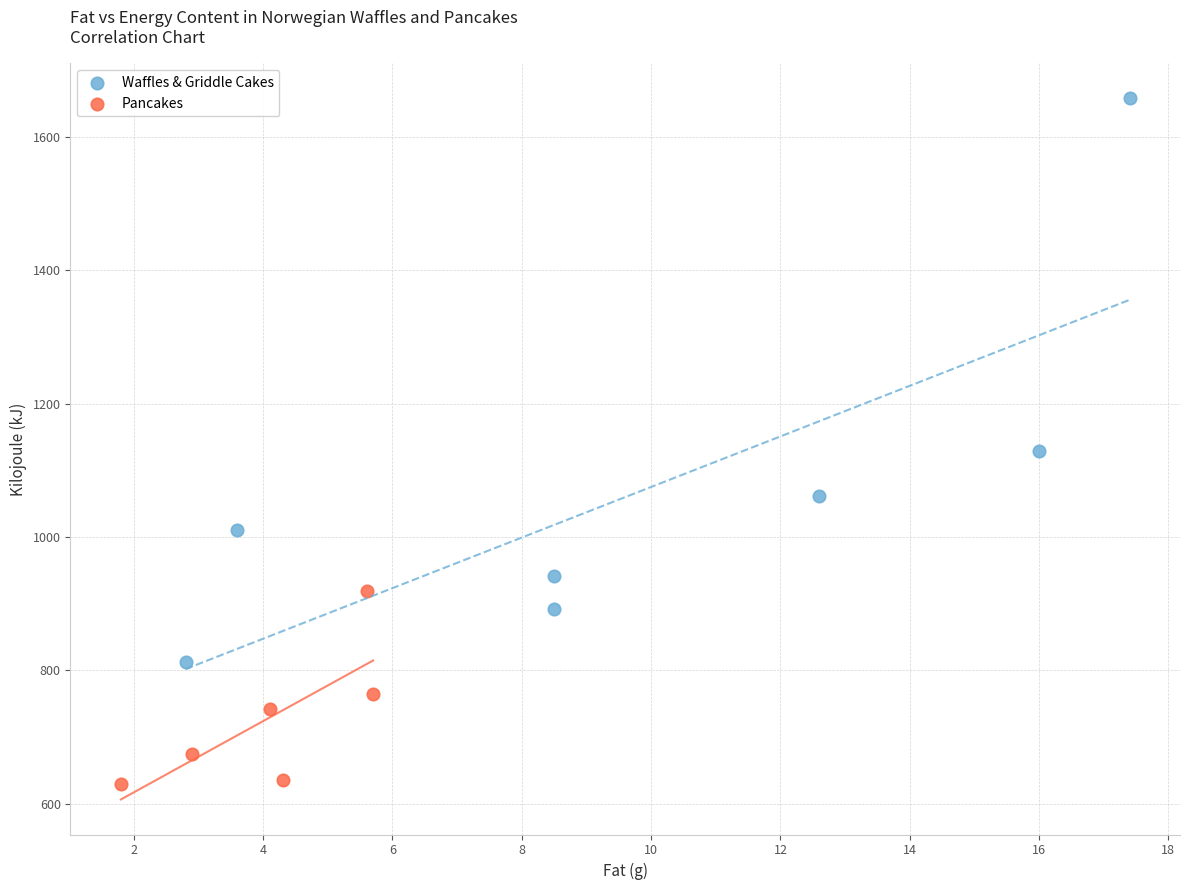

Which series reaches the minimum Y coordinate?

Pancakes